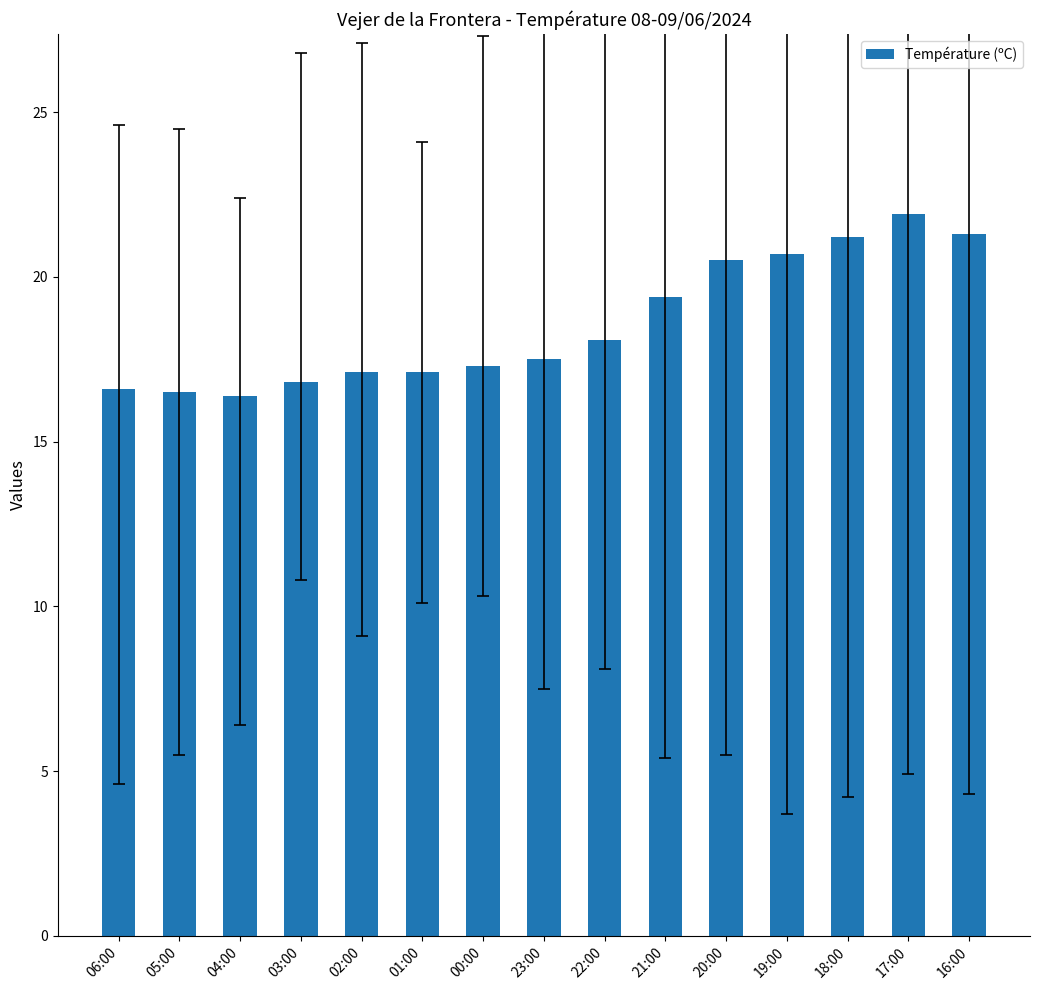

What is the difference between the values at 21:00 and 00:00?

2.1